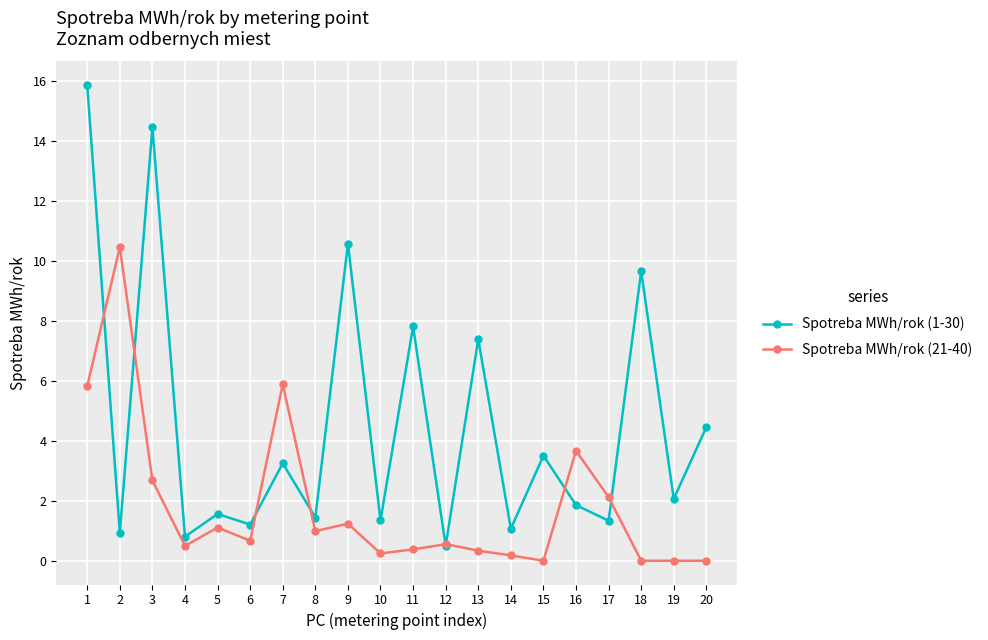

Is this an area chart (filled region under the line)?

No